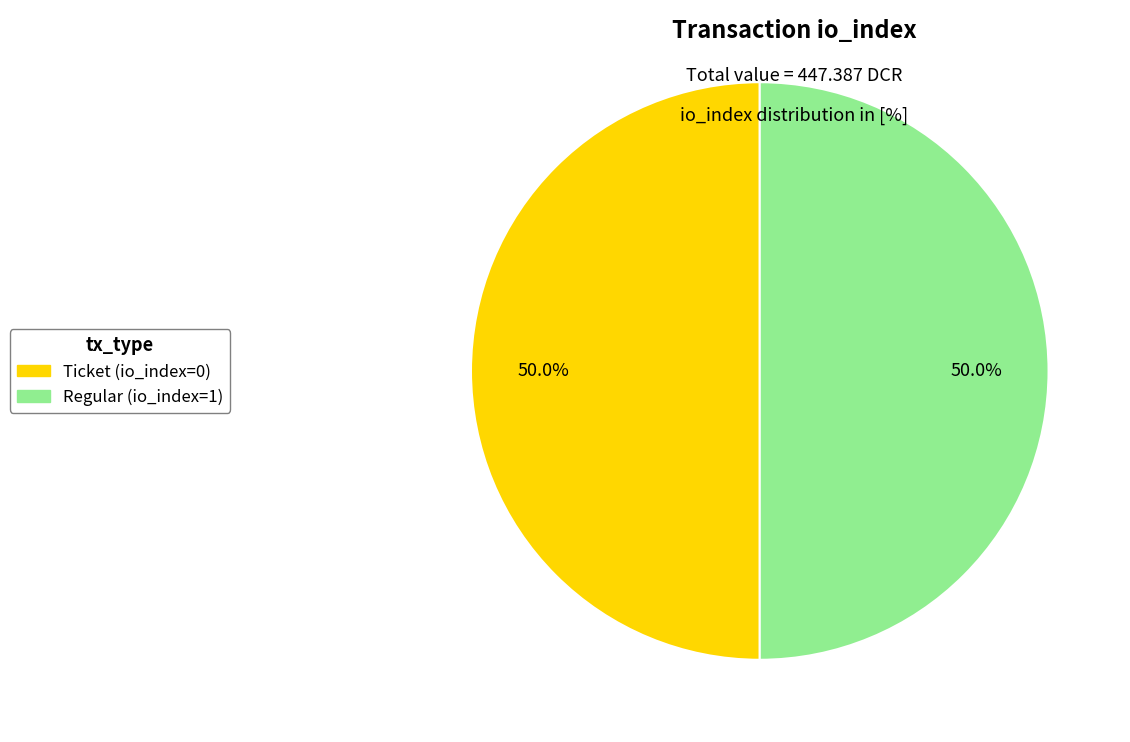

How much of the chart is everything except Ticket (io_index=0)?

50.0%